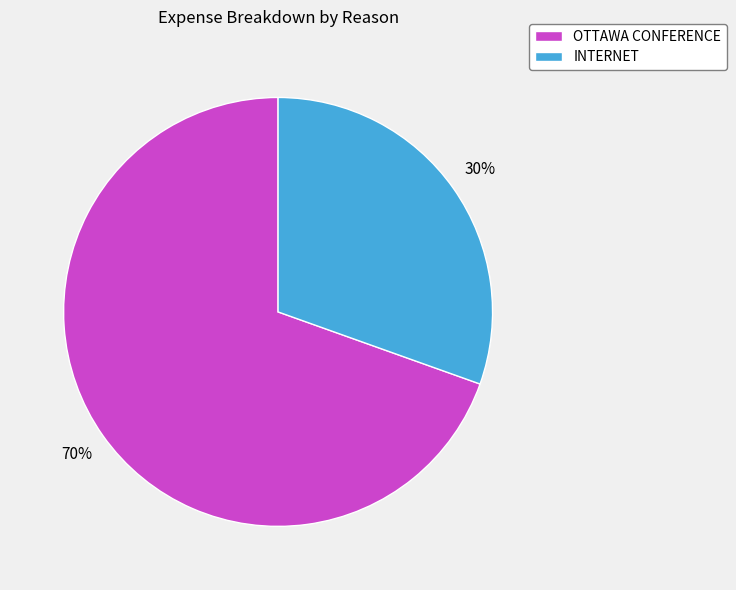

Is the sum of INTERNET and OTTAWA CONFERENCE greater than half?

Yes